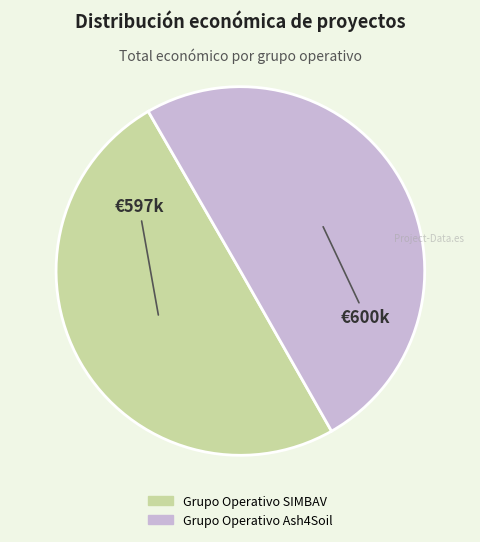

True or false: Grupo Operativo Ash4Soil accounts for 63% of the total.

False